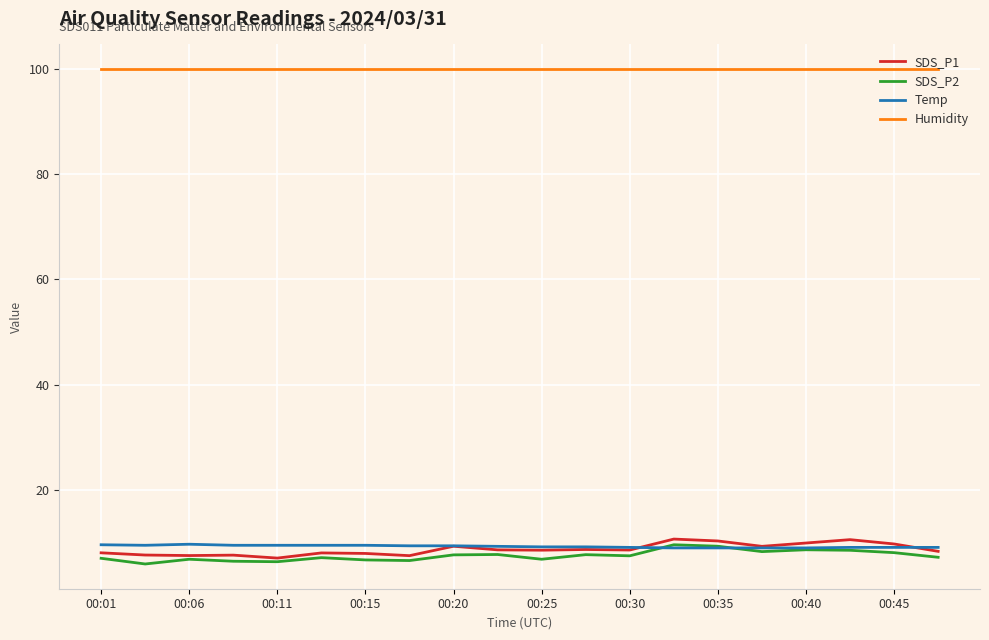

What is the maximum value for Temp?

9.7